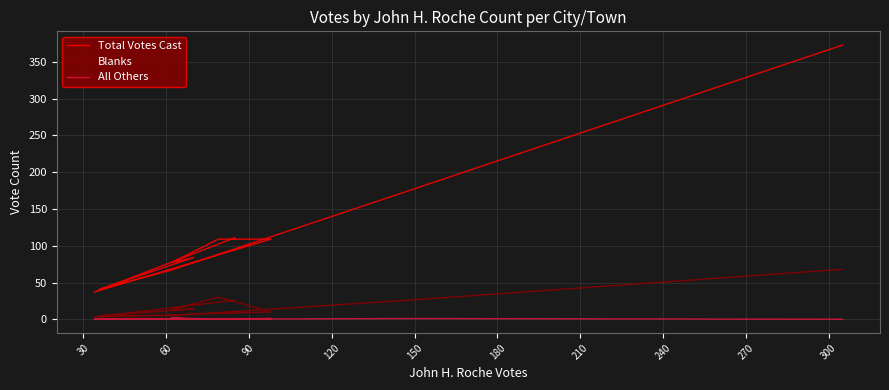

What is the maximum value for Total Votes Cast?

373